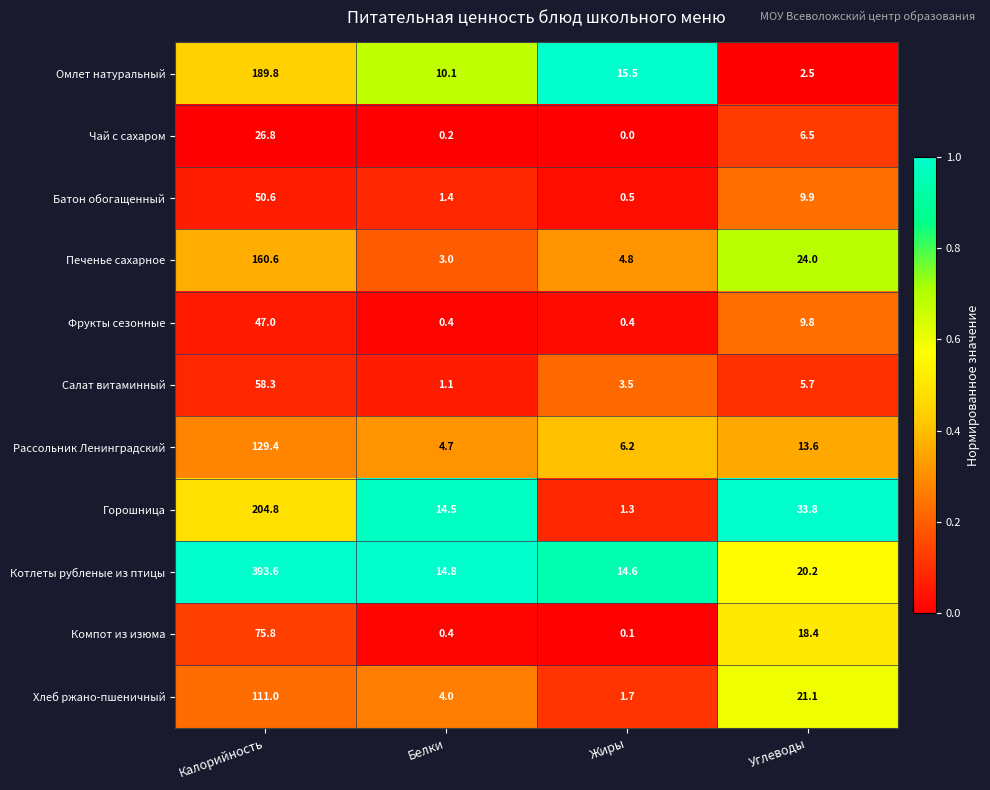

At which label is Рассольник Ленинградский closest to 67?

Углеводы